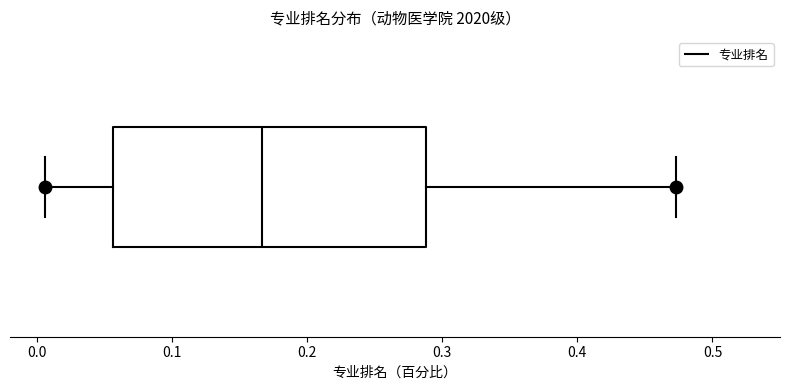

Read this box plot against the x-axis: the position of the median line, the range covered by the box, and the ends of both whiskers. The values are not printed on the chart, so give them approximately, as read against the axis.

median 0.17, box 0.06 to 0.29, whiskers 0.01 to 0.47